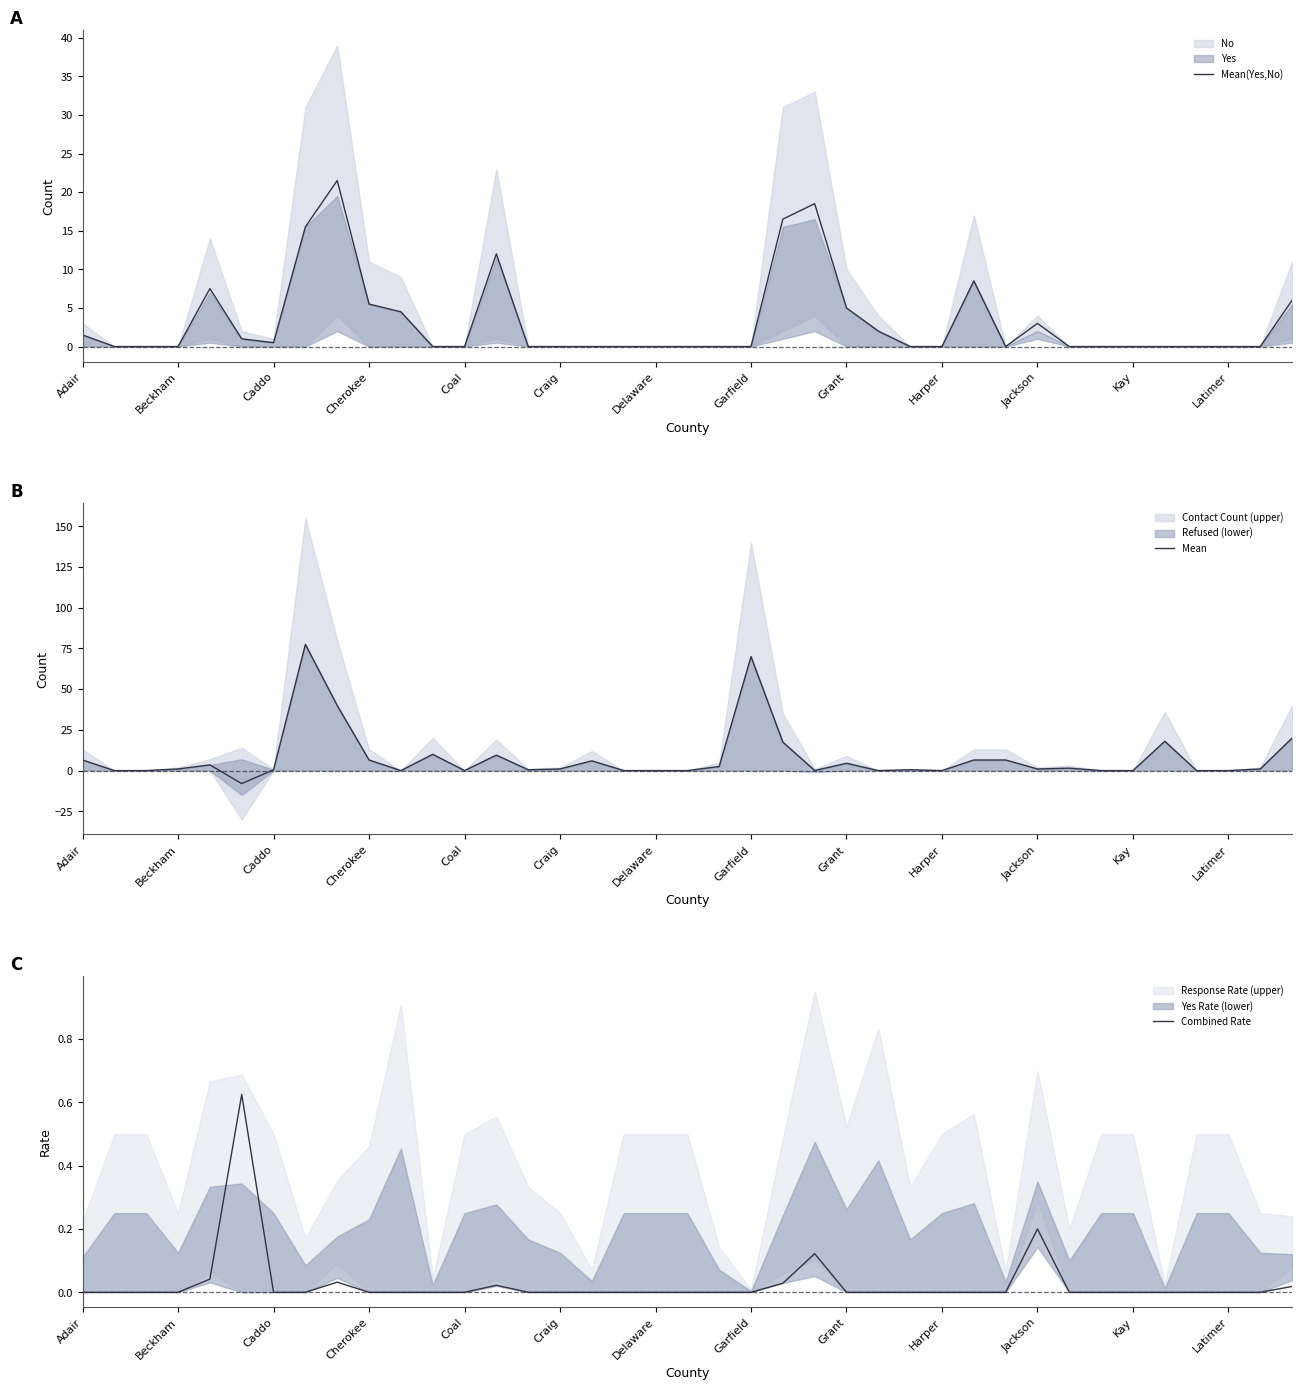

The value of Mean(Yes,No) at Adair is 1.5. True or false?

True